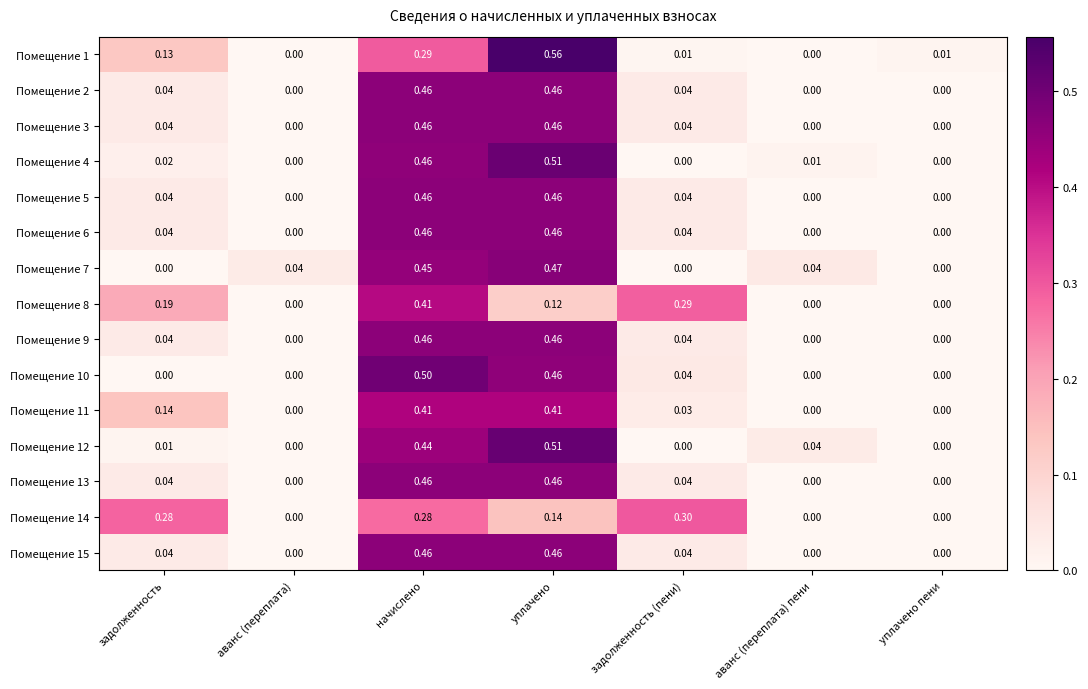

At which category is the sum across all series the highest?

начислено